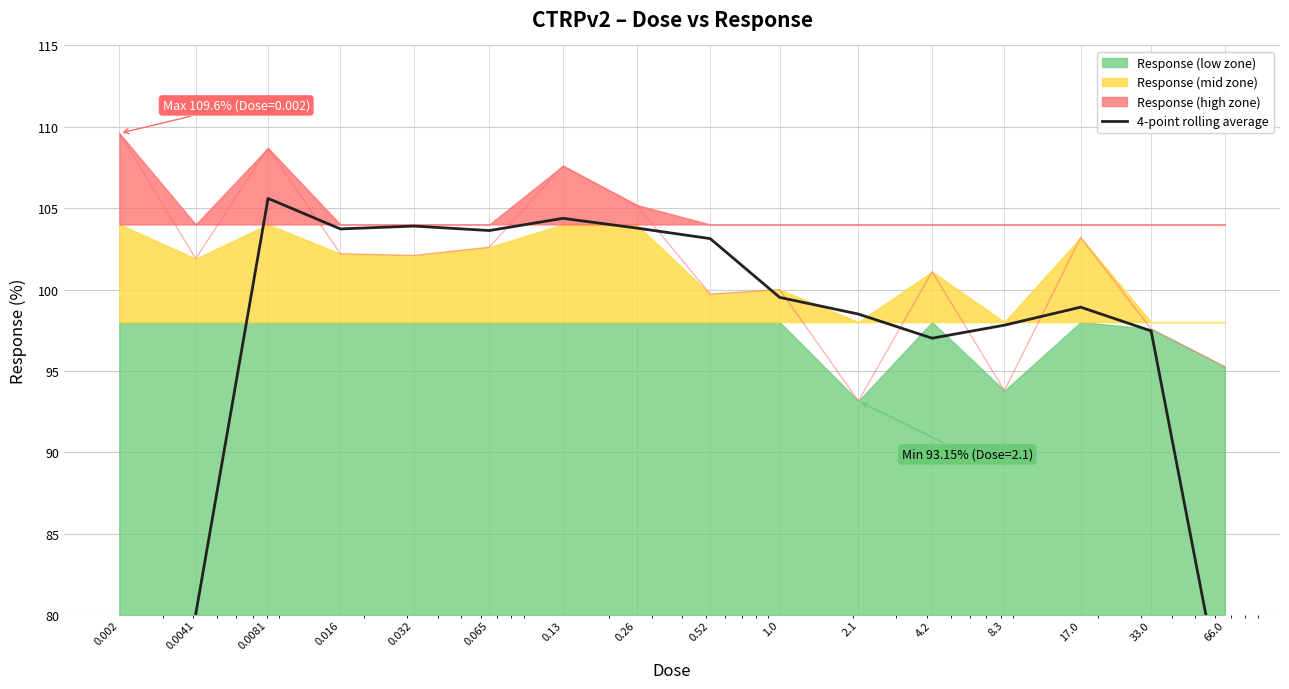

Reading left to right, what are all the values shown in this chart?

0.002=52.9	0.0041=80.0	0.0081=105.6	0.016=103.7	0.032=103.9	0.065=103.6	0.13=104.4	0.26=103.8	0.52=103.1	1.0=99.5	2.1=98.5	4.2=97.0	8.3=97.8	17.0=98.9	33.0=97.5	66.0=74.0